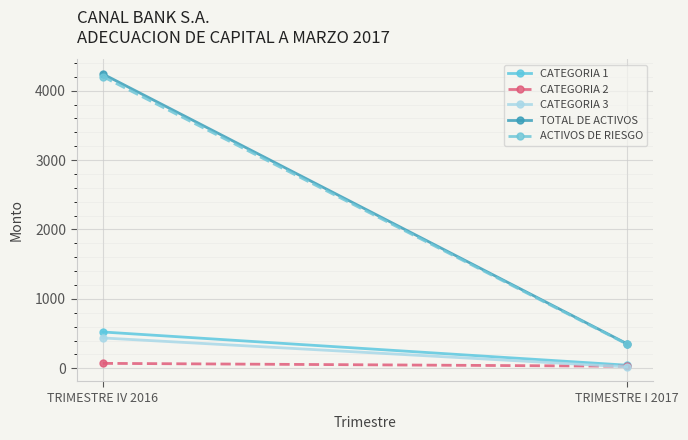

List the series in order of their peak value, highest first.

TOTAL DE ACTIVOS, ACTIVOS DE RIESGO, CATEGORIA 1, CATEGORIA 3, CATEGORIA 2